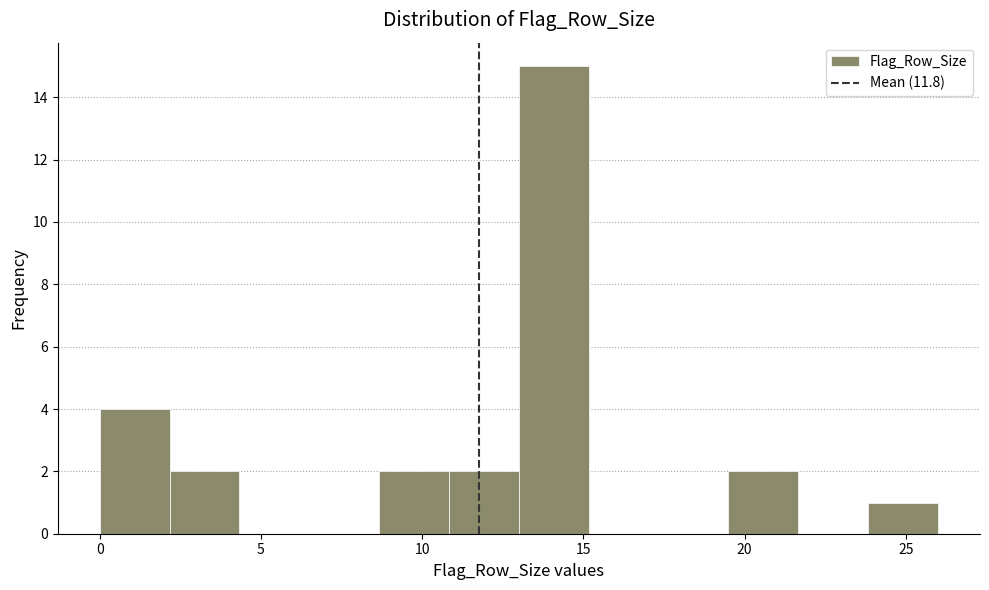

What is the height of the bar covering 13.0 to 15.0 on the x-axis? Neither the bar edges nor the heights are printed on the chart, so give them approximately, as read against the axes.

15